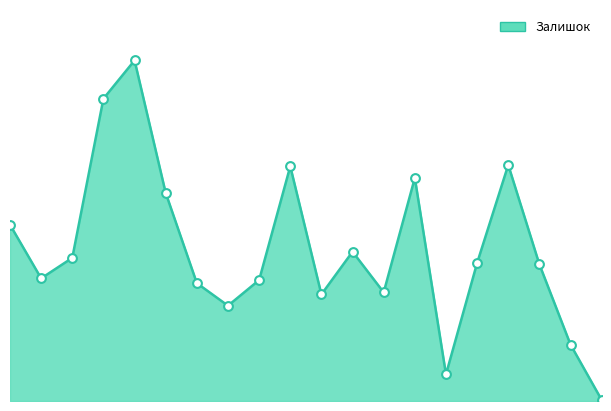

Is this an area chart (filled region under the line)?

Yes